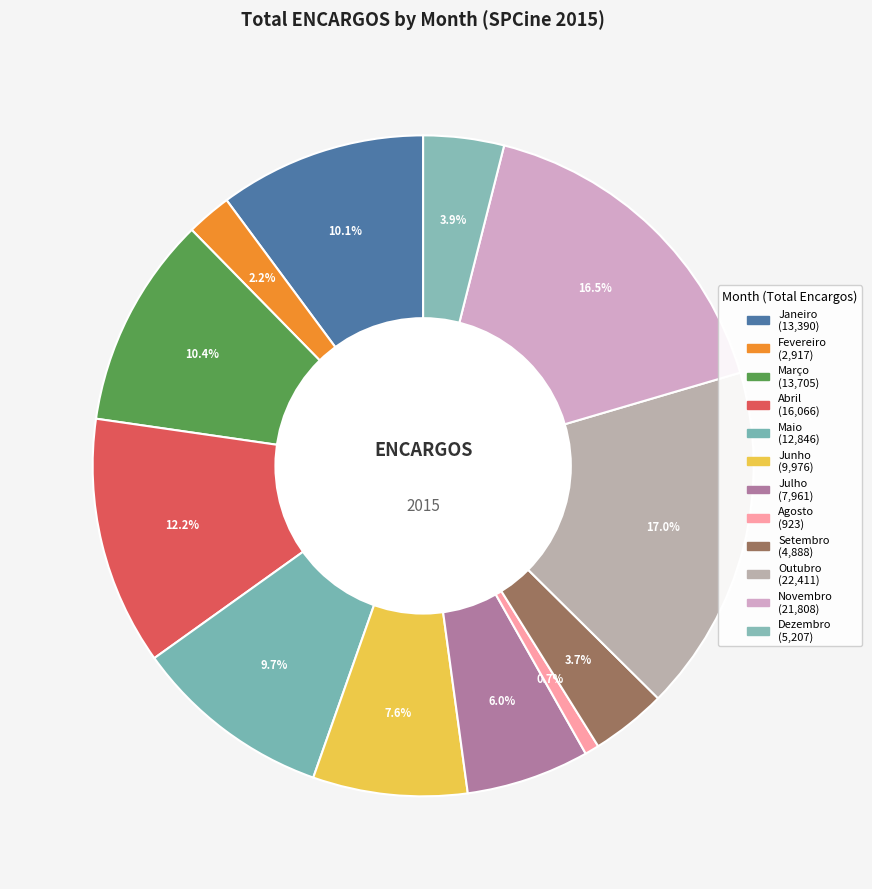

Does Dezembro account for over 50% of the chart?

No